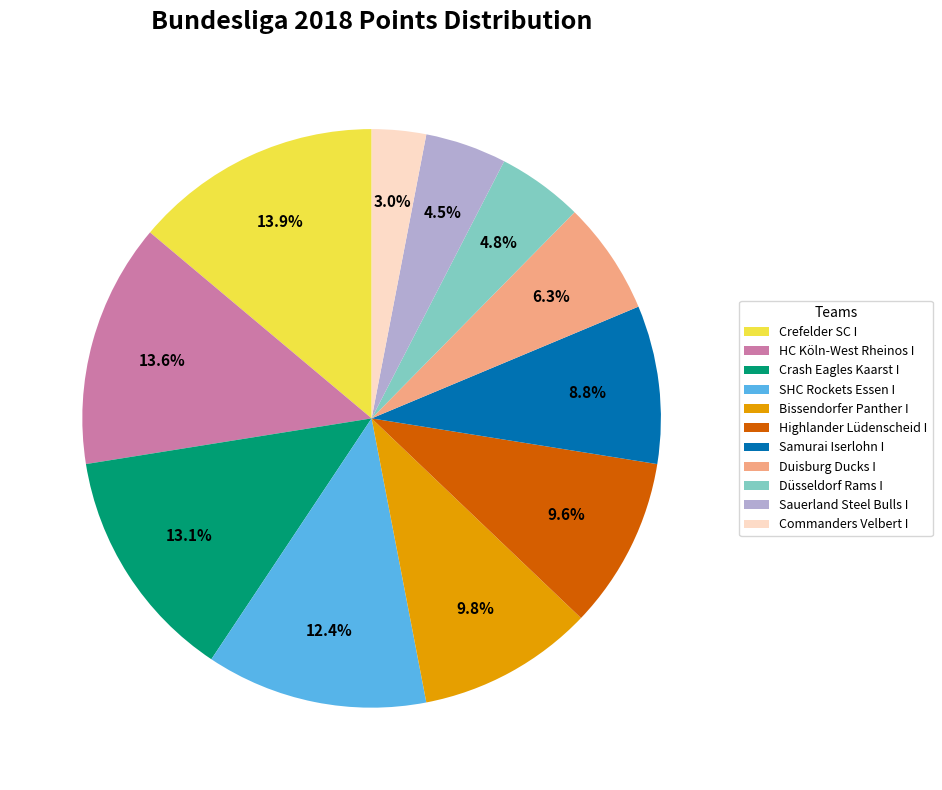

To the nearest percent, what is the difference between the largest and smallest slice percentages?

11%